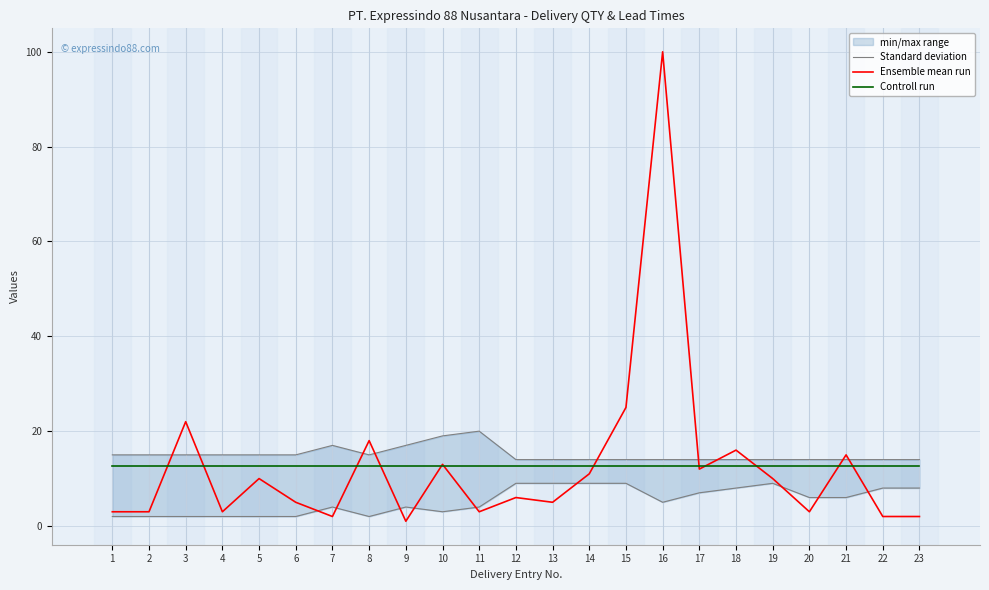

What is the highest value of the Ensemble mean run series?

100.0